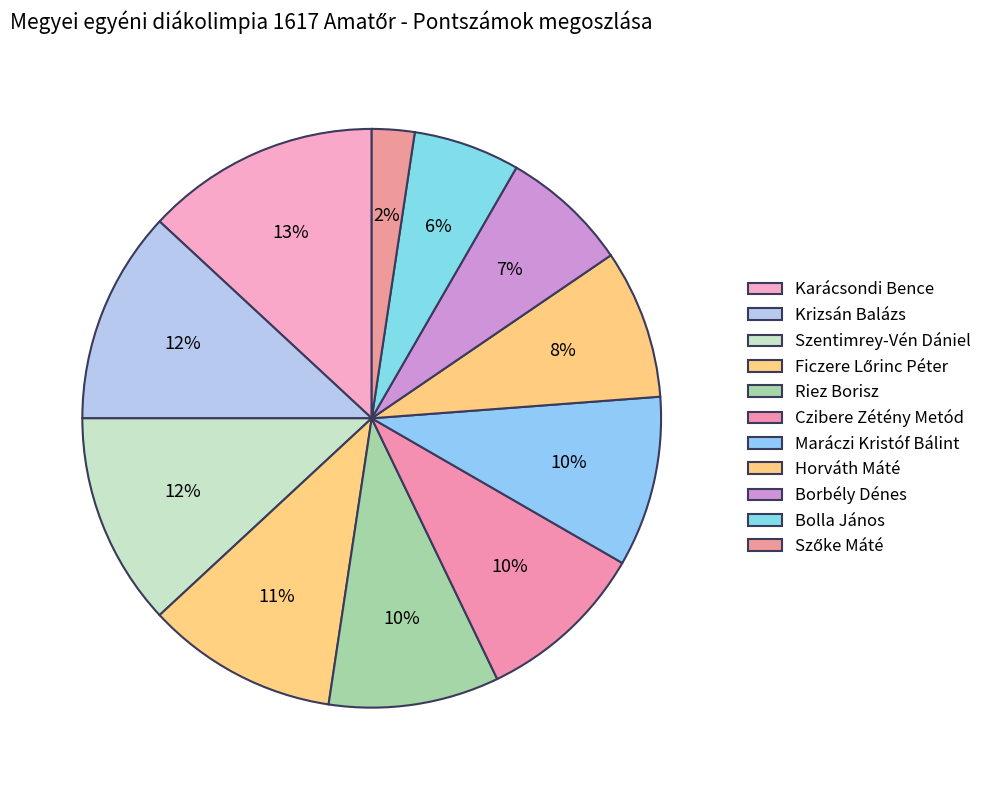

Count the number of slices in the pie.

11